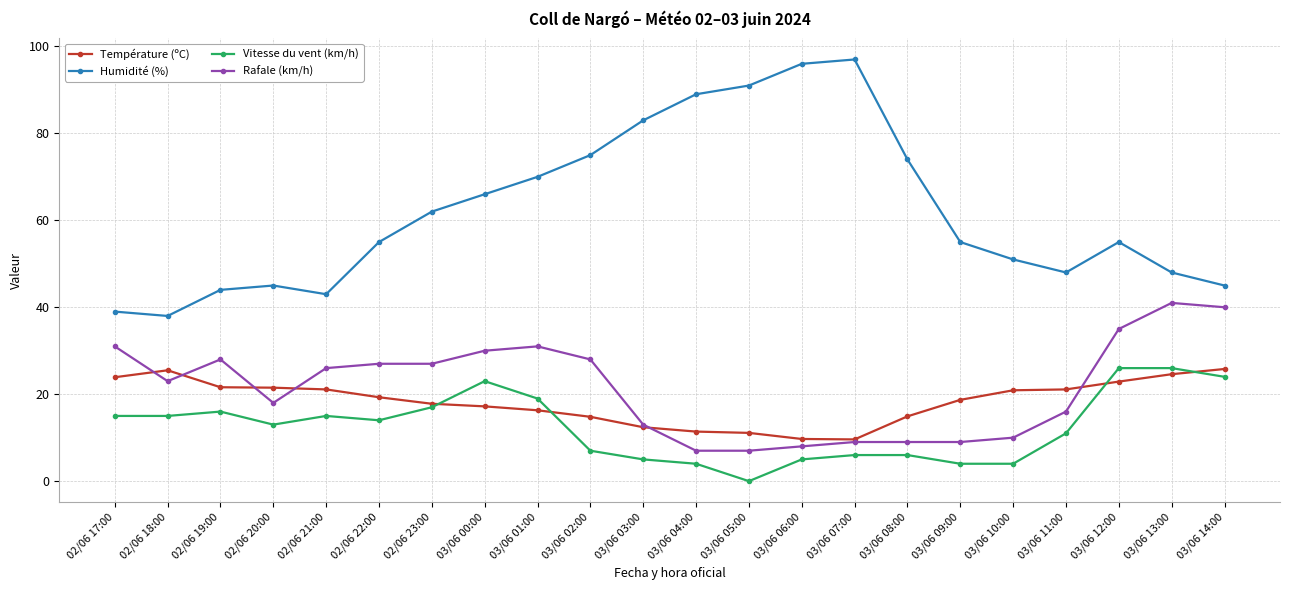

Rank the series at 02/06 22:00 from lowest to highest value.

Vitesse du vent (km/h), Température (ºC), Rafale (km/h), Humidité (%)